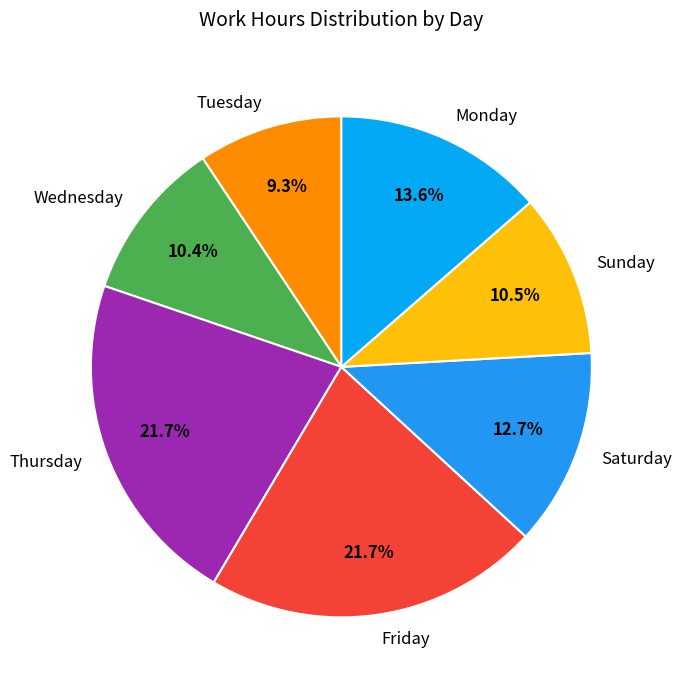

Count the number of slices in the pie.

7